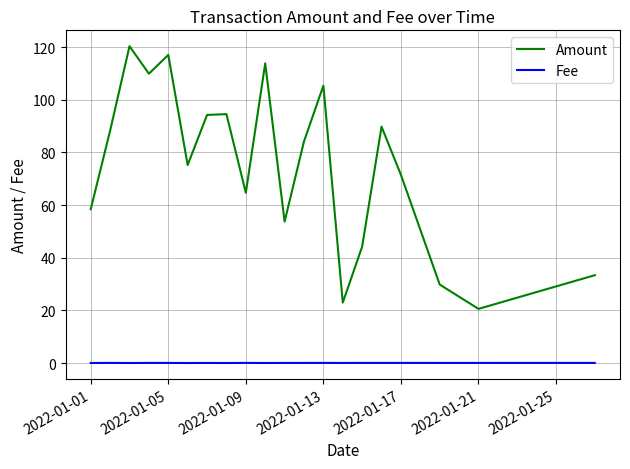

Which series has the widest spread of values?

Amount